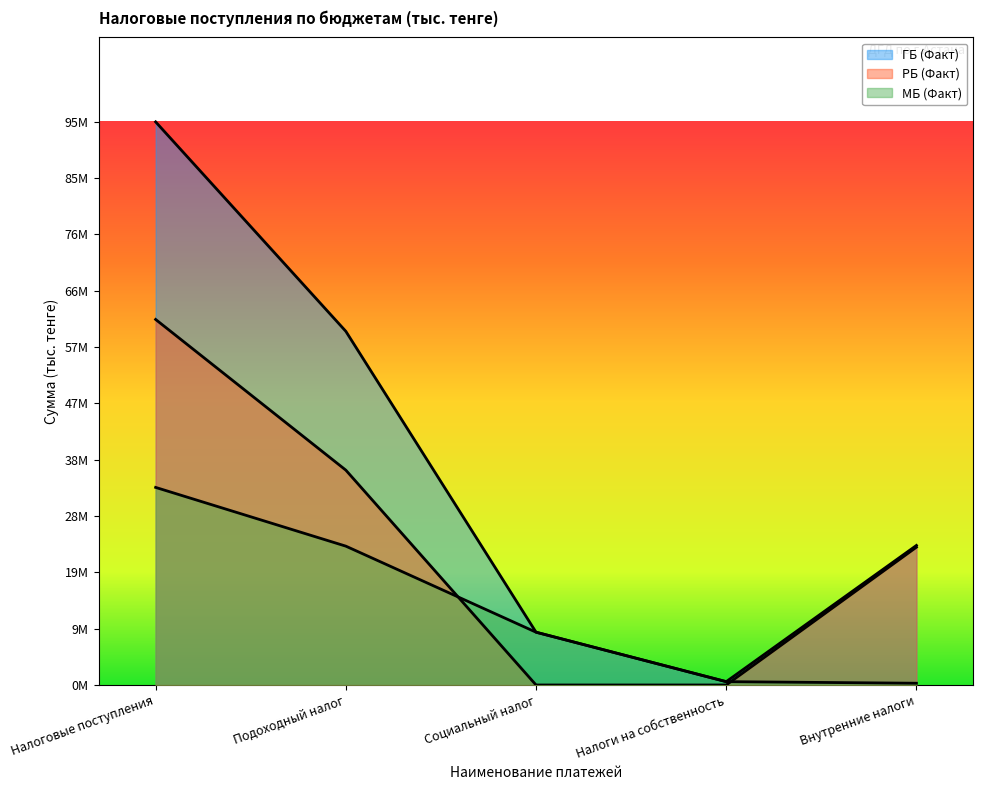

True or false: РБ (Факт) and ГБ (Факт) cross at least once.

False